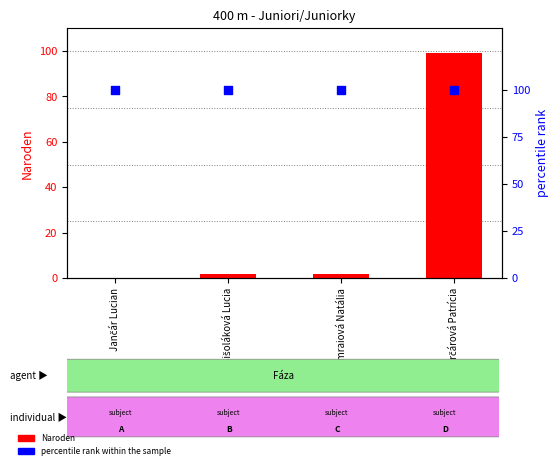

Which series has the largest total across all categories?

percentile rank within the sample